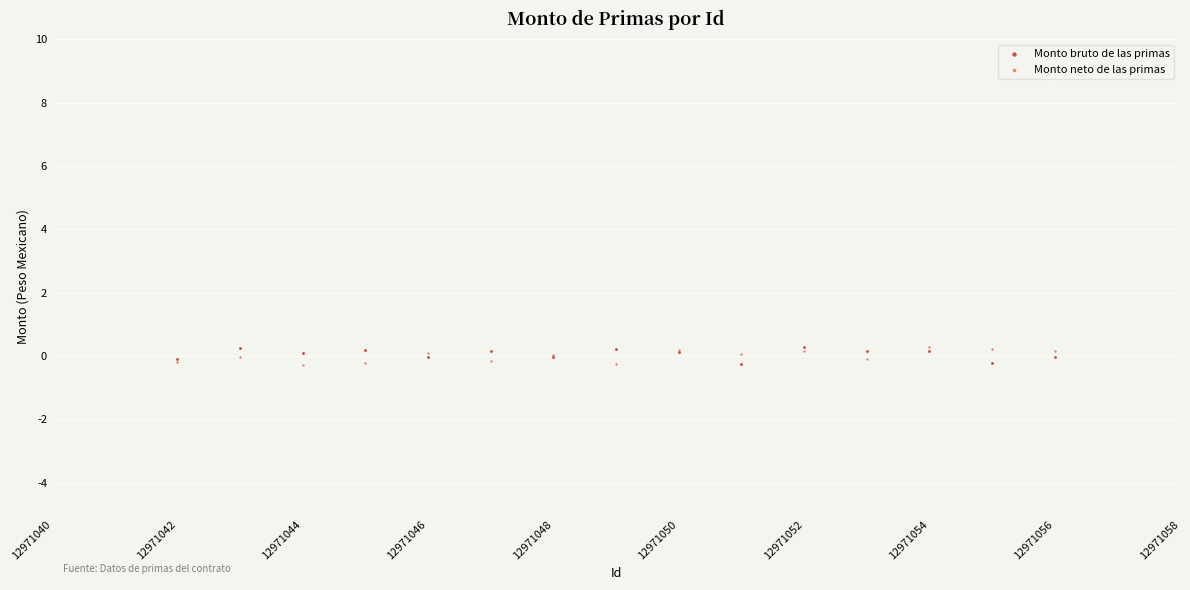

What are all the series names shown in the legend?

Monto bruto de las primas, Monto neto de las primas